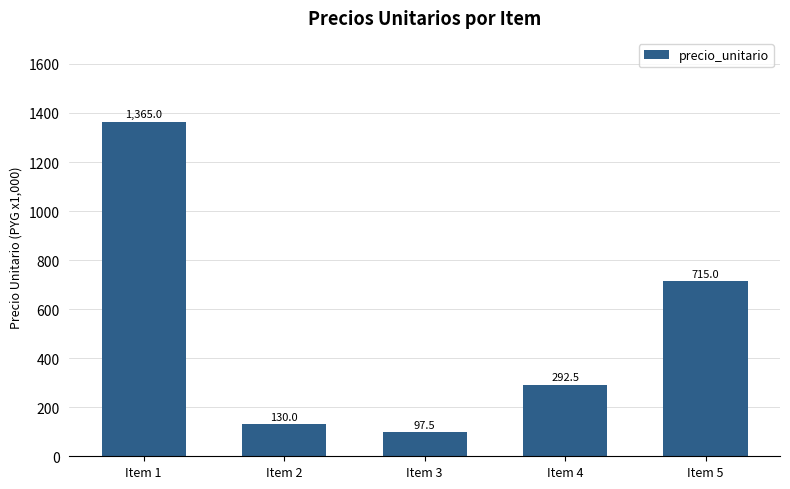

Reading left to right, what are all the values shown in this chart?

1365.0	130.0	97.5	292.5	715.0